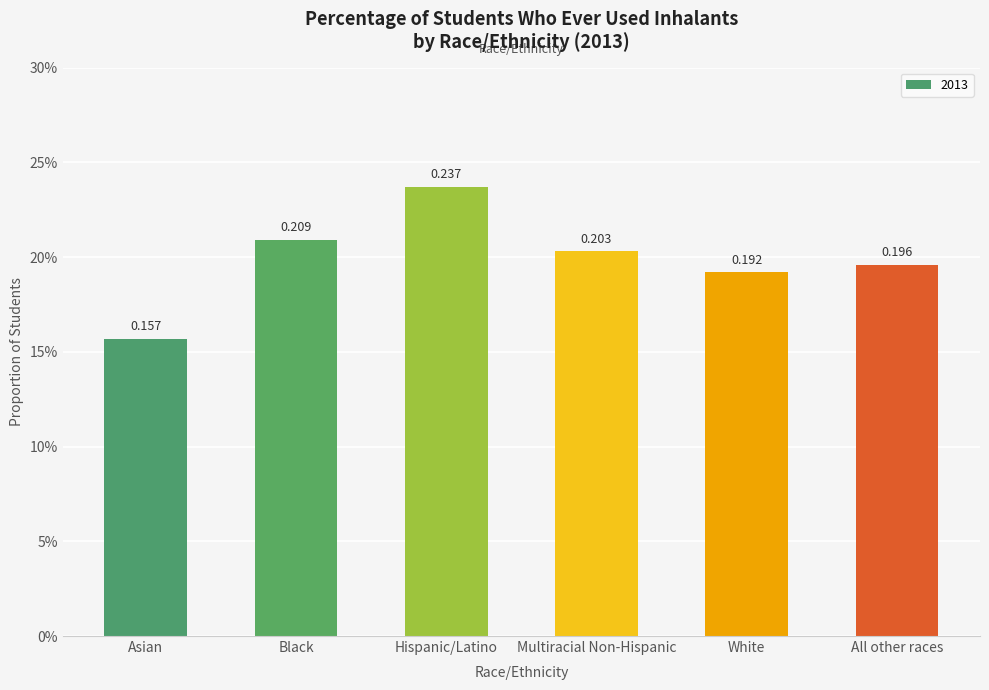

Count the number of data series in this chart.

1